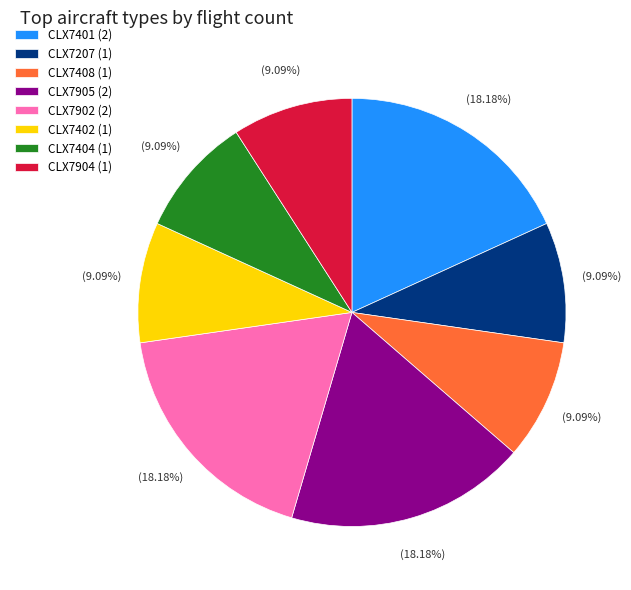

What percentage is the CLX7207 slice, to the nearest percent?

9%